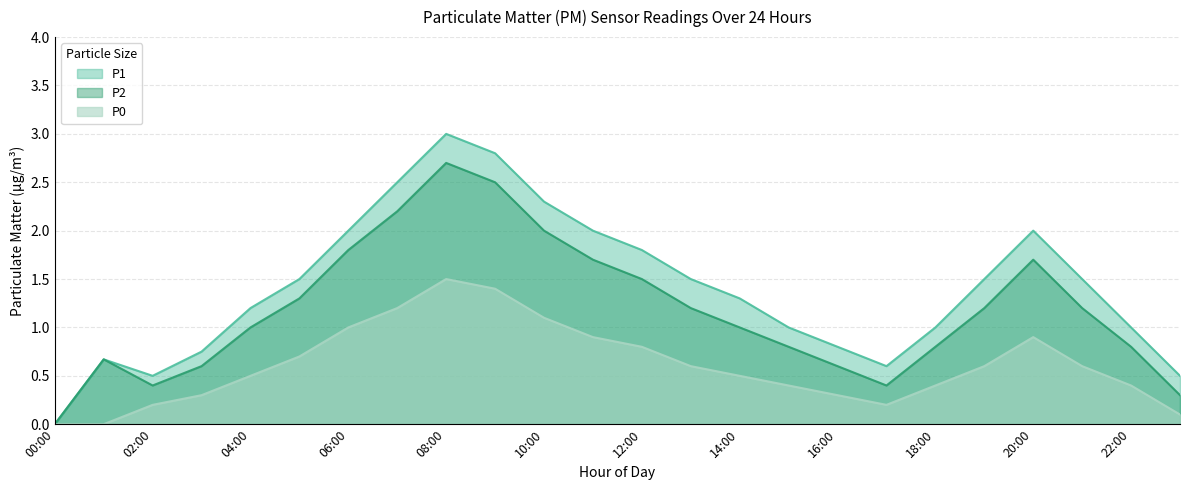

How many distinct data groups are displayed?

3